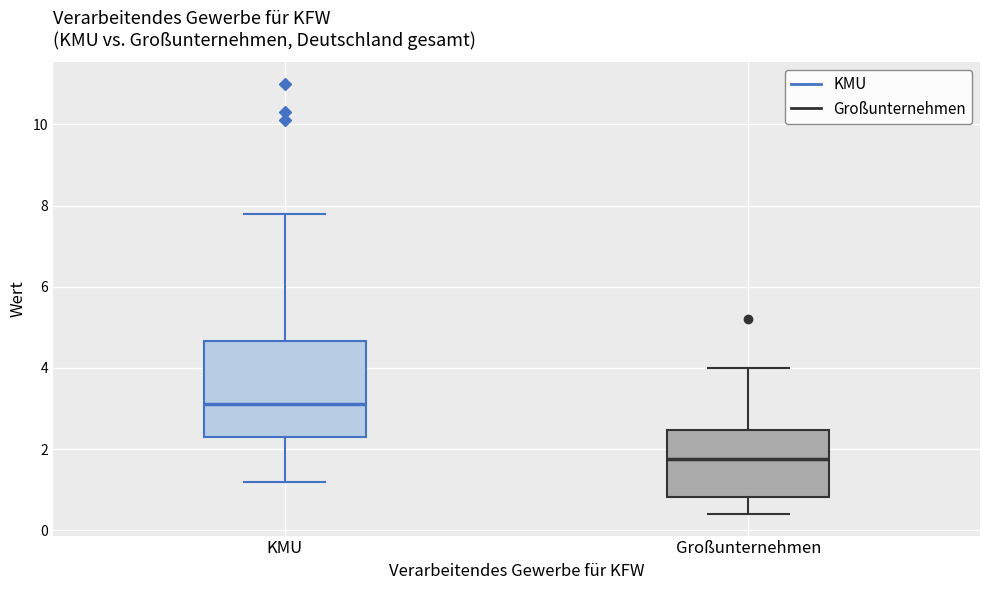

Which box has the highest median line?

KMU